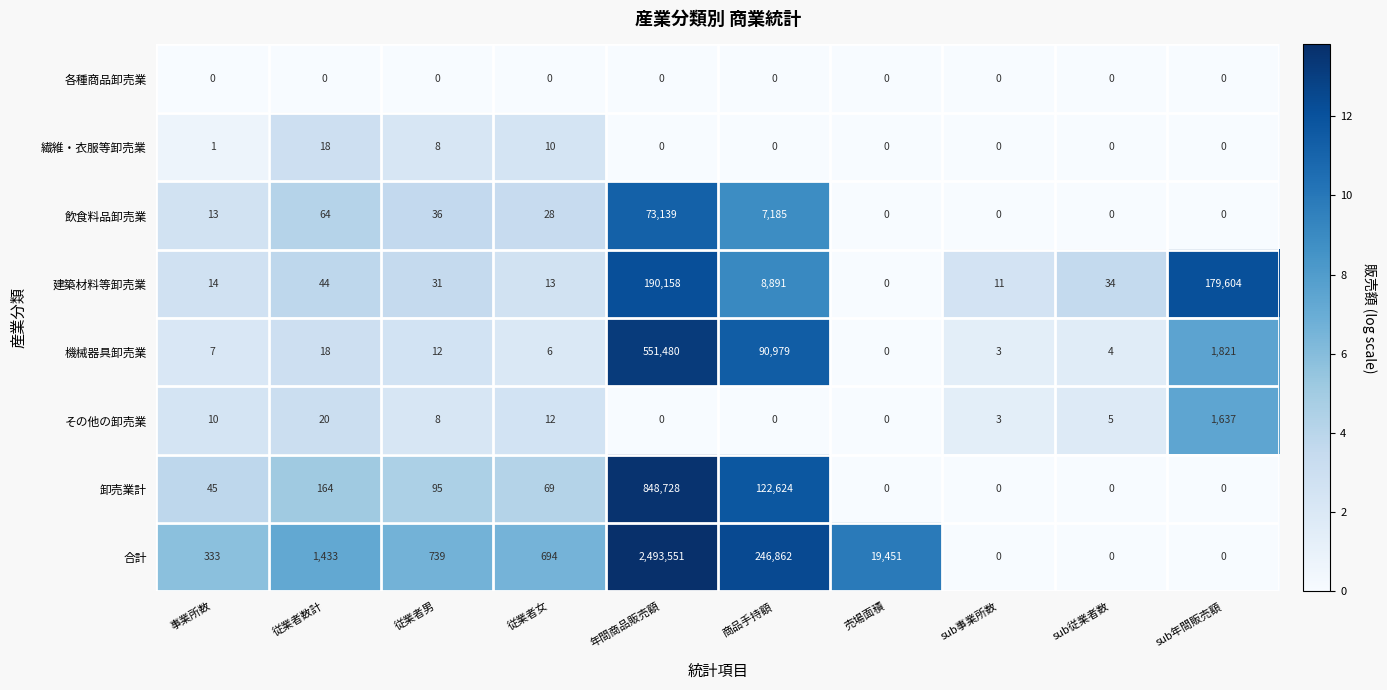

At how many categories does at least one series exceed 3?

10